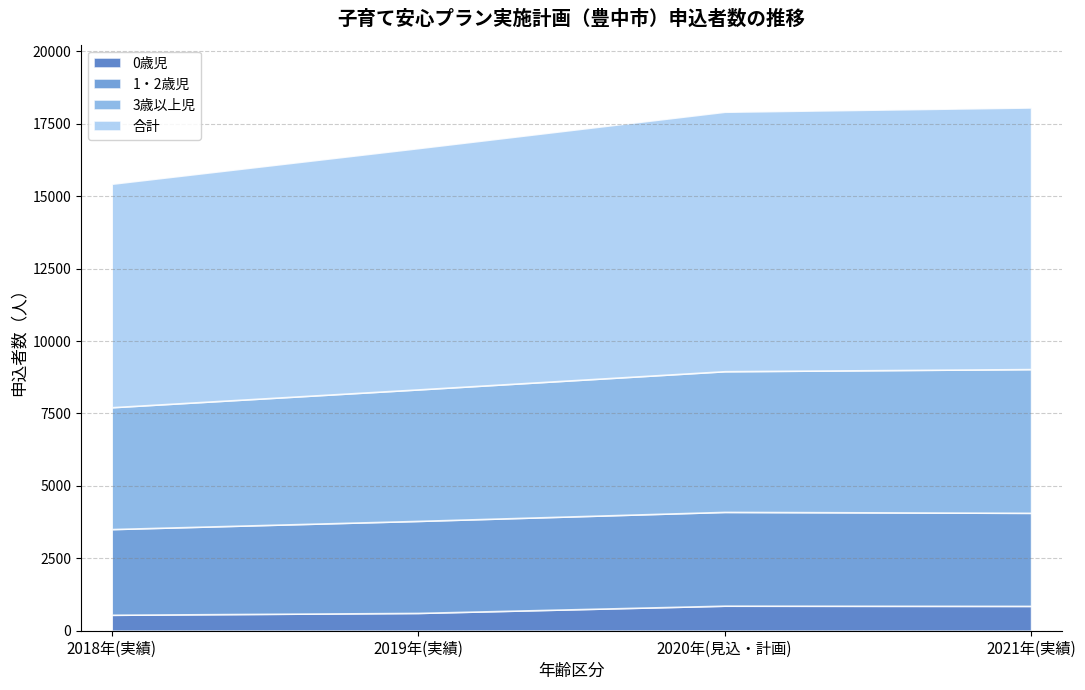

What is the total value across all series at 2021年(実績)?

18066